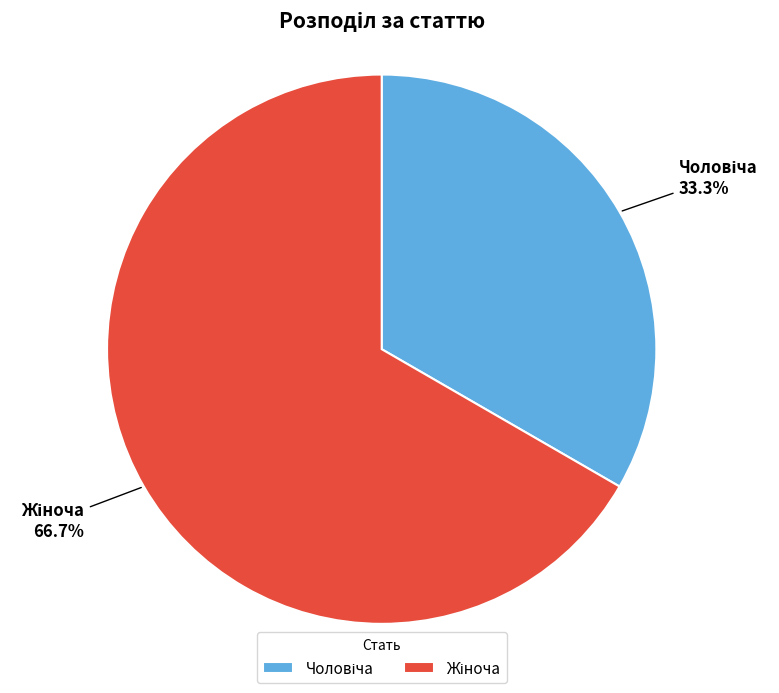

Is there any slice that represents more than half of the pie?

Yes